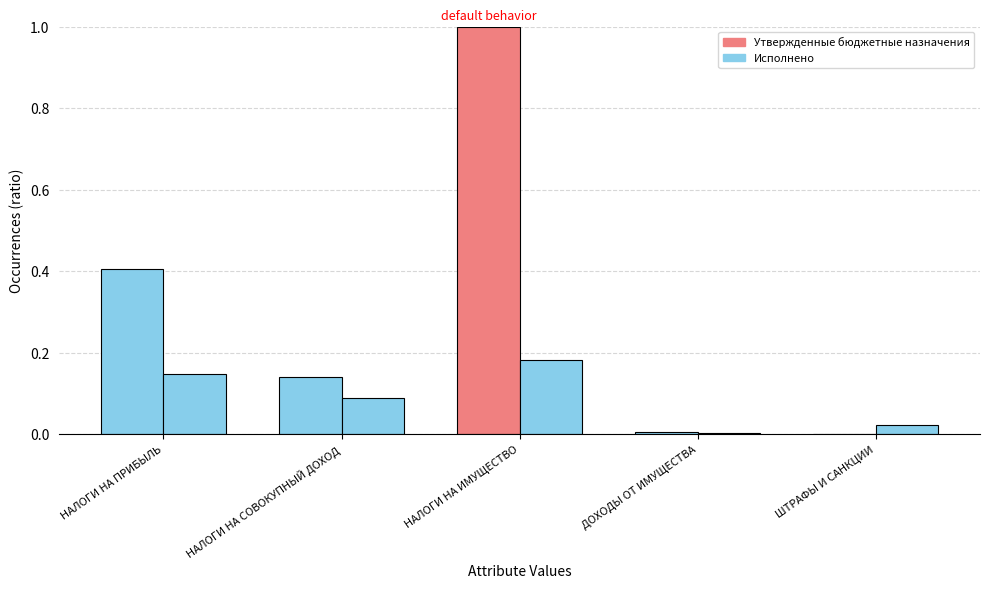

Count the number of data series in this chart.

2